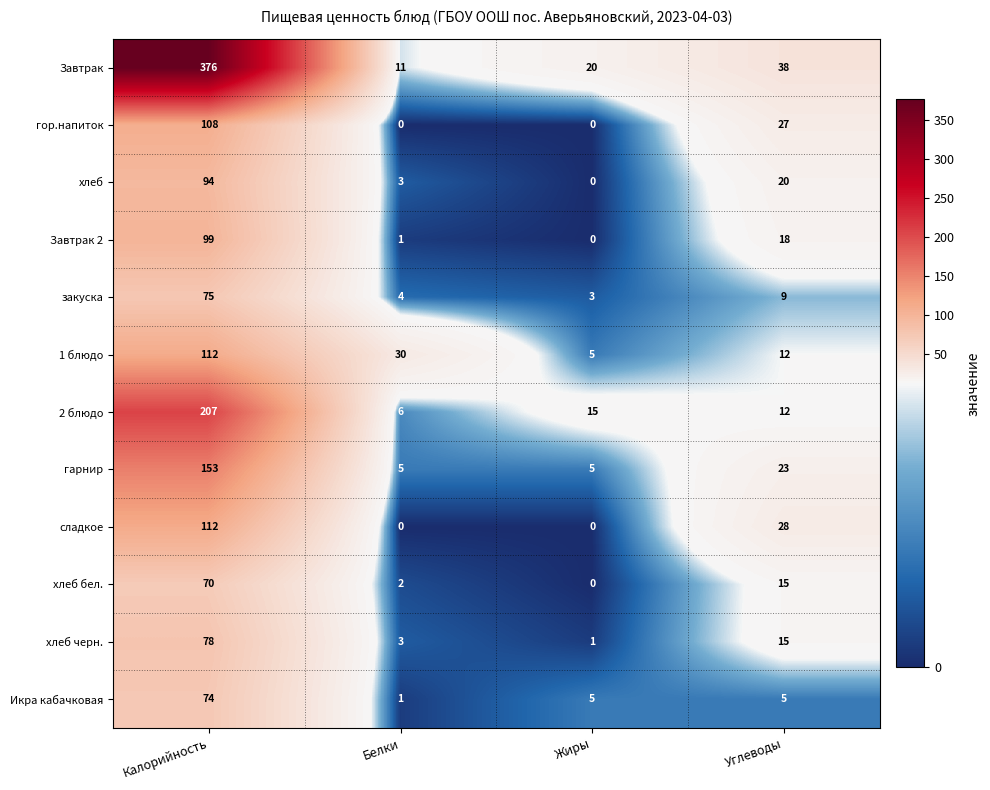

How many series are shown in this chart?

12